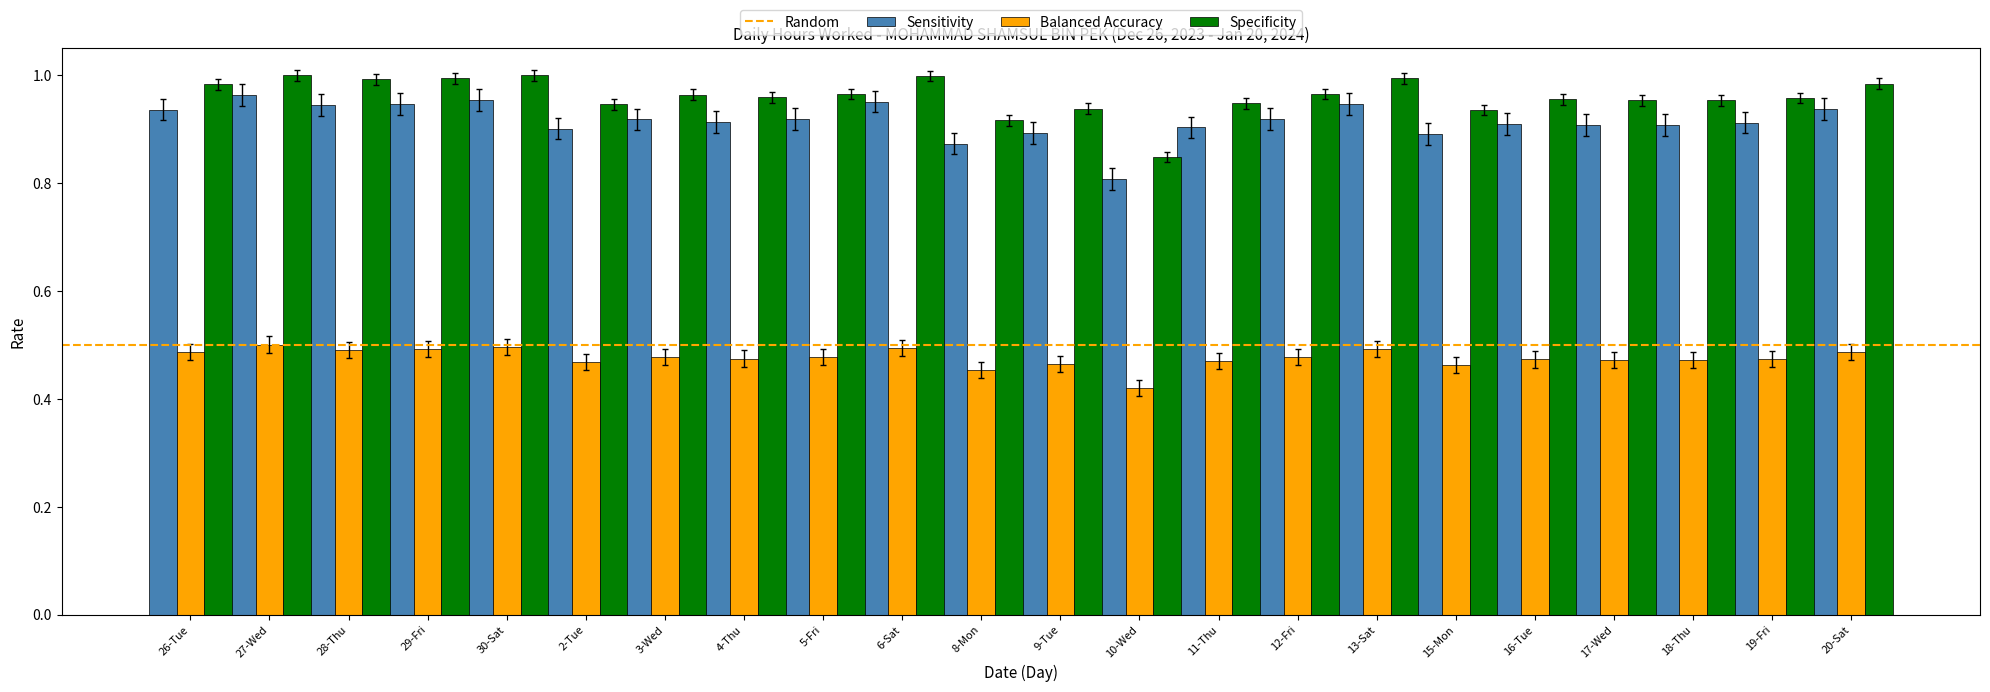

The Balanced Accuracy series shows 0.9 at 13-Sat. True or false?

False